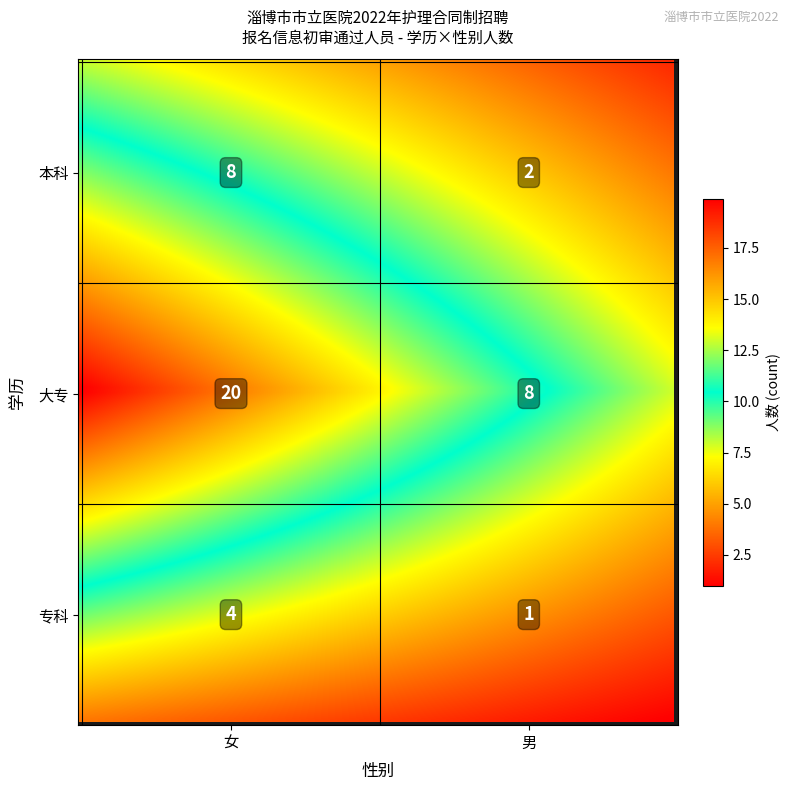

Which category has the lowest value in the 专科 series?

男